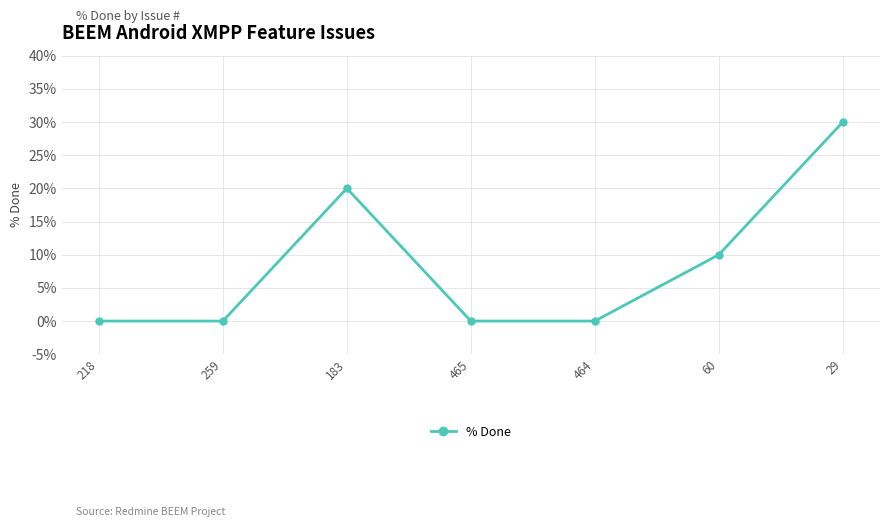

Does the chart display data point markers on the line(s)?

Yes